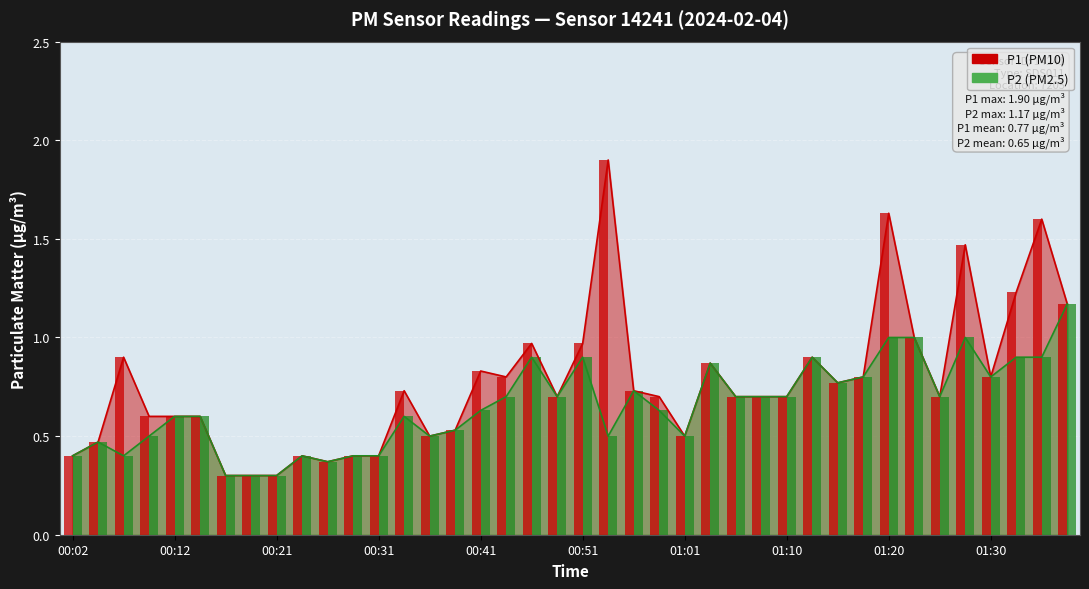

Rank the categories by P1 value from lowest to highest.

00:16, 00:19, 00:21, 00:26, 00:02, 00:24, 00:29, 00:31, 00:04, 00:36, 01:01, 00:39, 00:09, 00:12, 00:14, 00:48, 00:58, 01:06, 01:08, 01:10, 01:25, 00:34, 00:56, 01:15, 00:43, 01:18, 01:30, 00:41, 01:03, 00:07, 01:13, 00:46, 00:51, 01:23, 01:38, 01:33, 01:28, 01:35, 01:20, 00:53